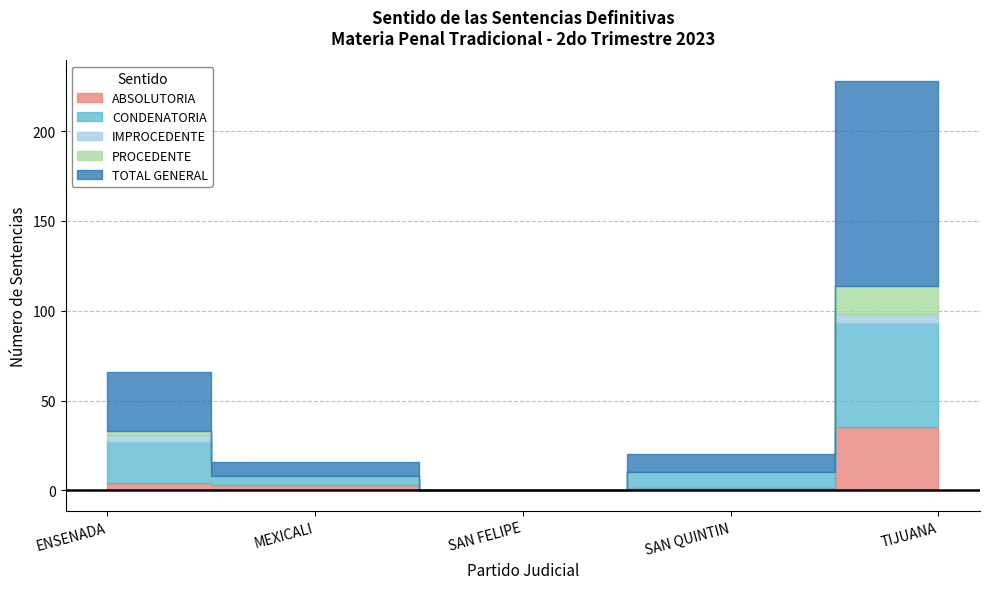

What is the spread (max minus min) of values at SAN QUINTIN?

10